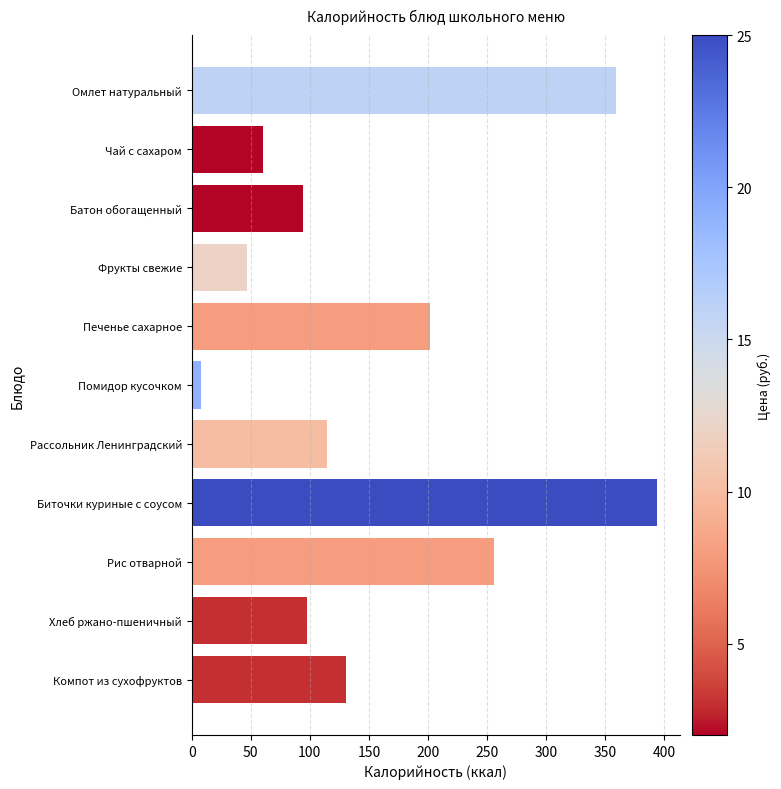

How many bars are there in total?

11